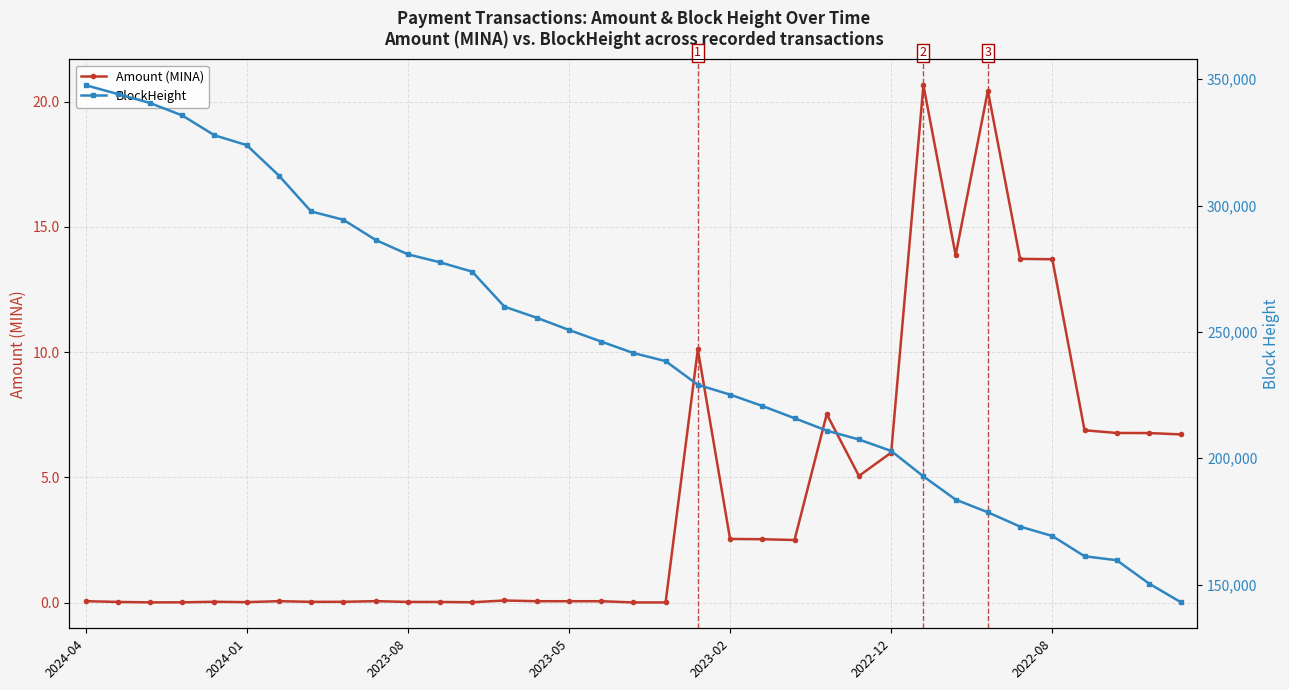

Which category has the highest value in the Amount (MINA) series?

26